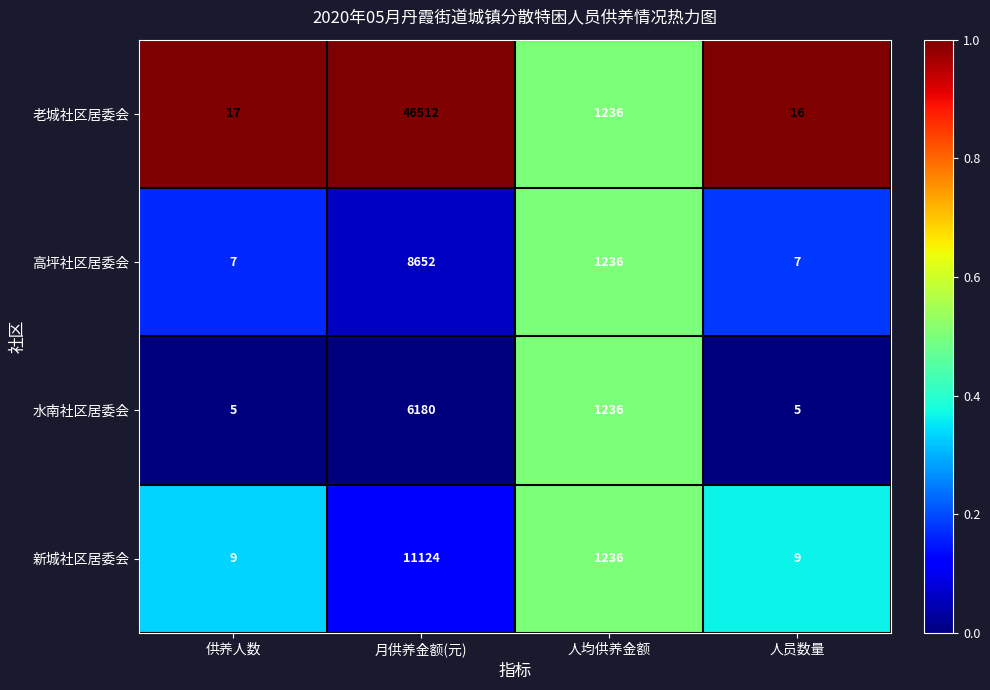

Reading right to left, list all the values displayed in this chart.

老城社区居委会: 人员数量=16	人均供养金额=1236	月供养金额(元)=46512	供养人数=17
高坪社区居委会: 人员数量=7	人均供养金额=1236	月供养金额(元)=8652	供养人数=7
水南社区居委会: 人员数量=5	人均供养金额=1236	月供养金额(元)=6180	供养人数=5
新城社区居委会: 人员数量=9	人均供养金额=1236	月供养金额(元)=11124	供养人数=9